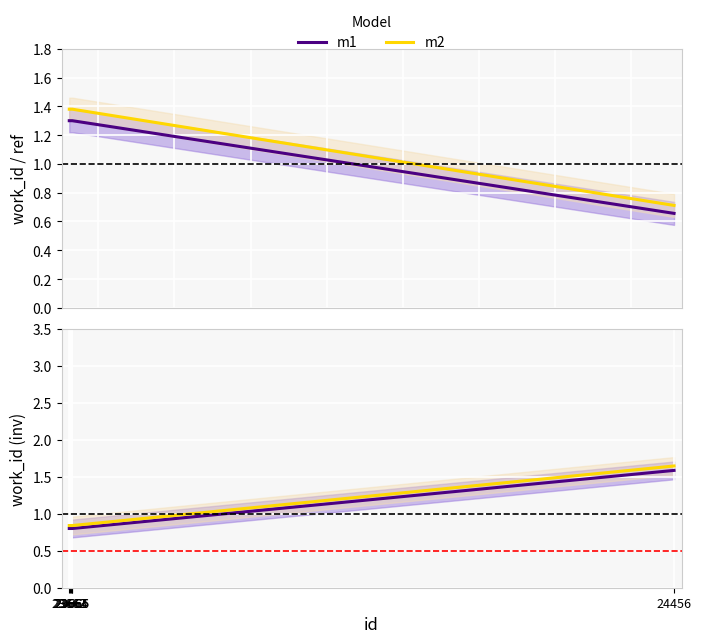

True or false: m2 has more than 0 points higher than both neighbors.

False